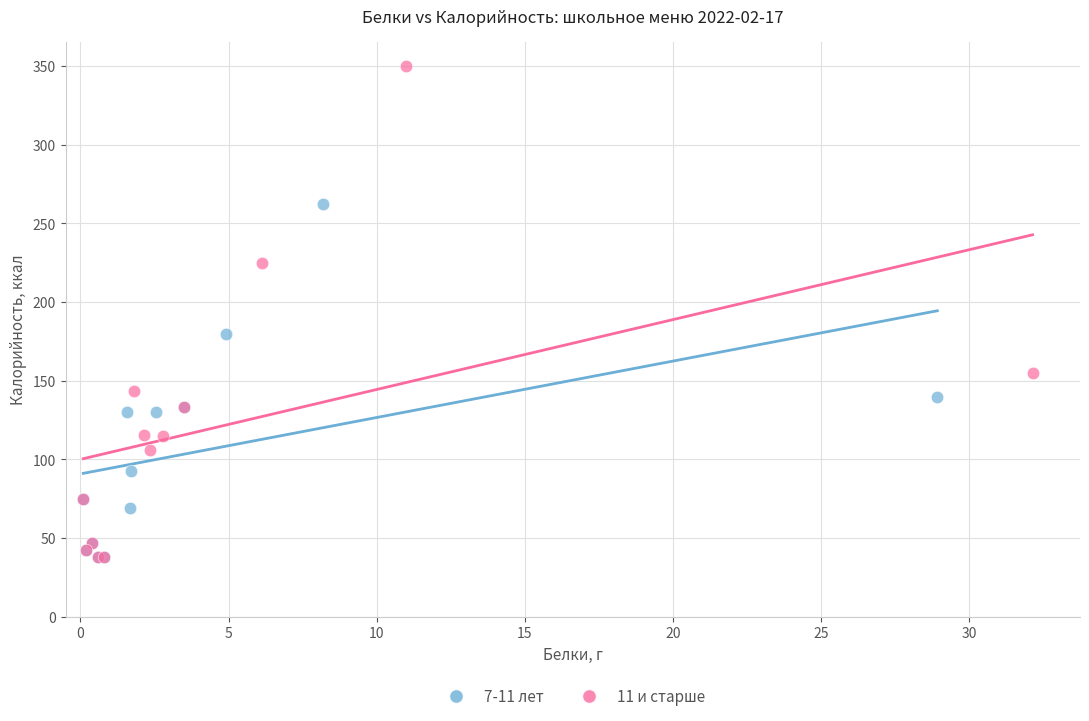

Which series has the widest spread of Y values?

11 и старше